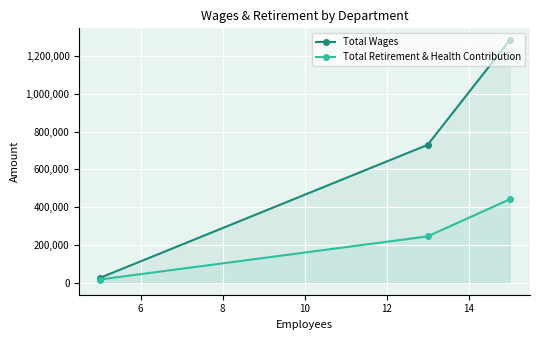

Which series has the largest total across all categories?

Total Wages